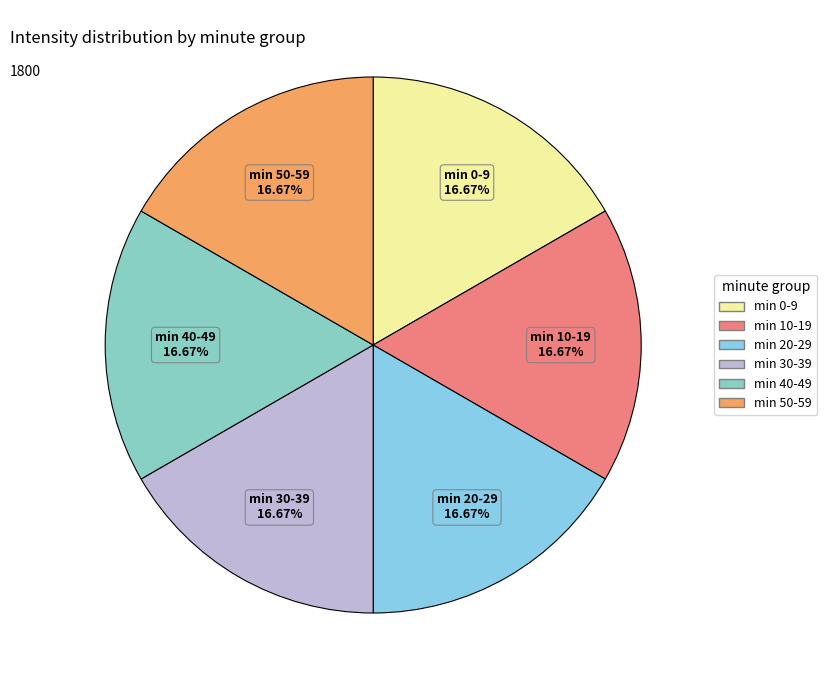

Count the number of slices in the pie.

6